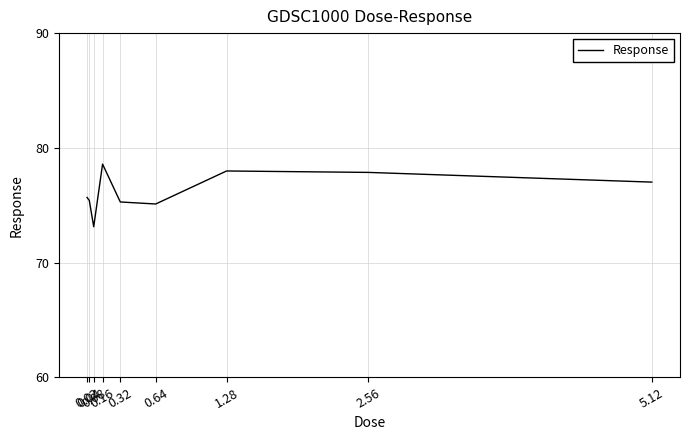

At which category does the chart reach its minimum across all series?

0.08